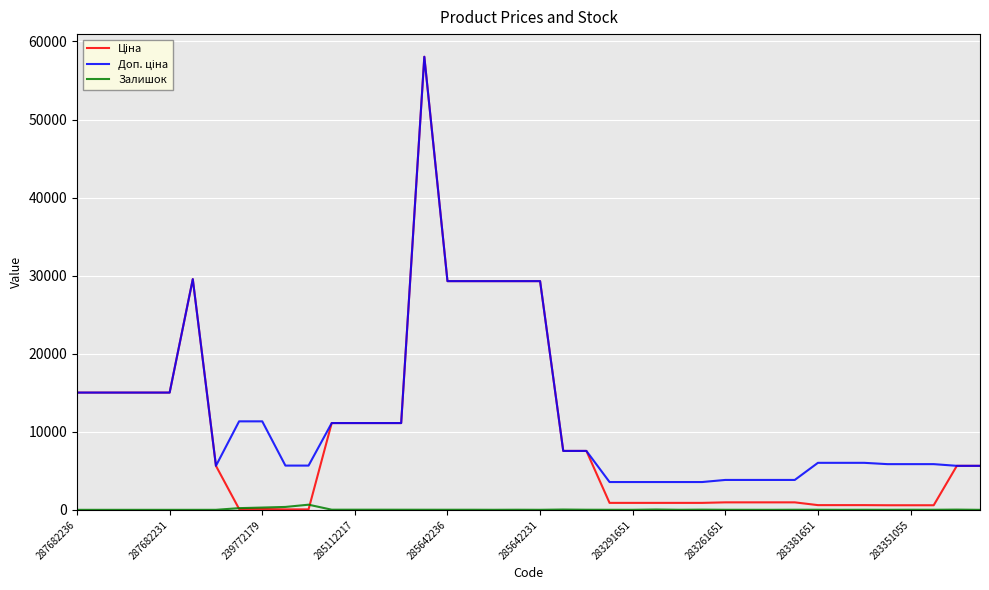

What is the maximum value shown in the chart?

58037.0